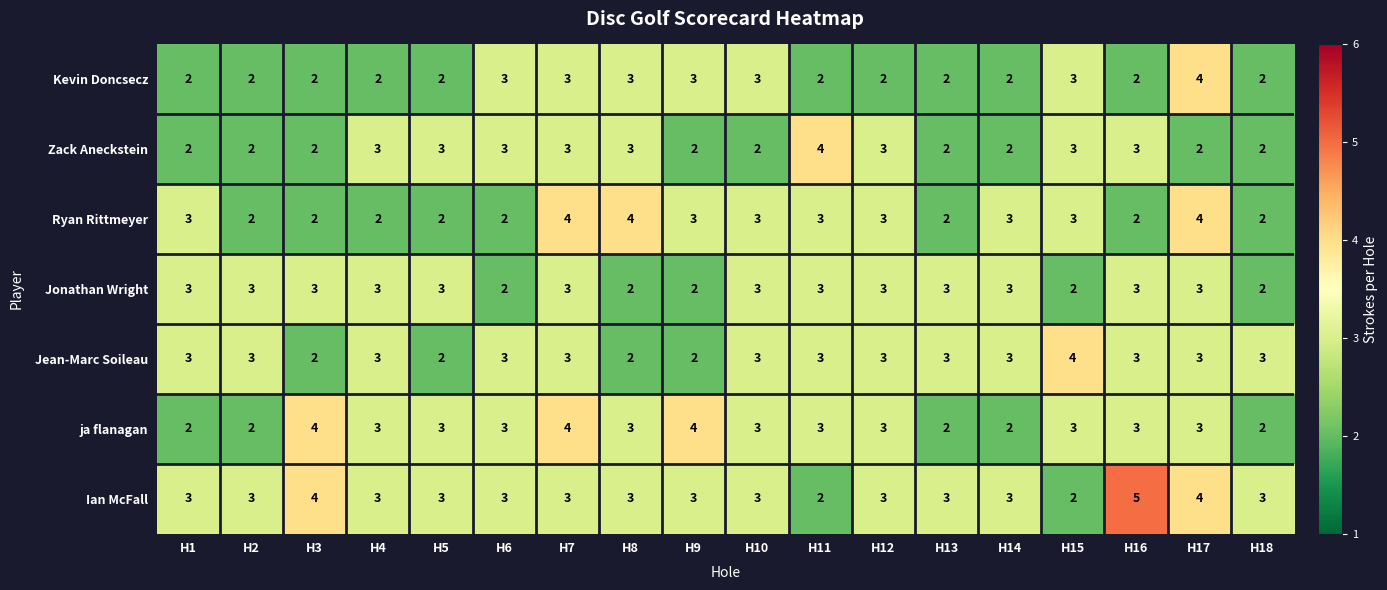

What is the maximum value for ja flanagan?

4